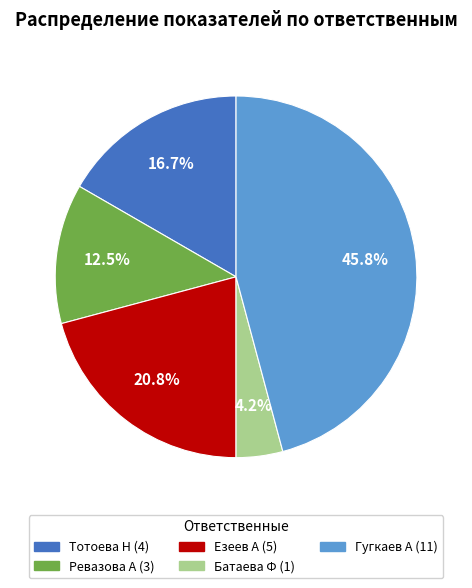

Is it true that Ревазова А is 27% of the pie?

False